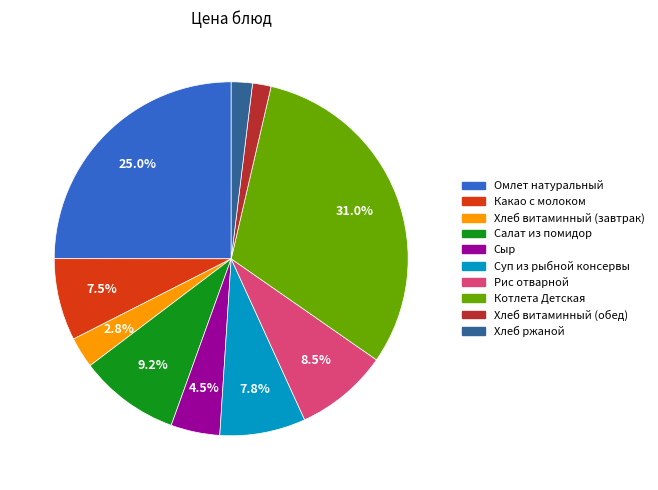

How many segments does this pie chart have?

10